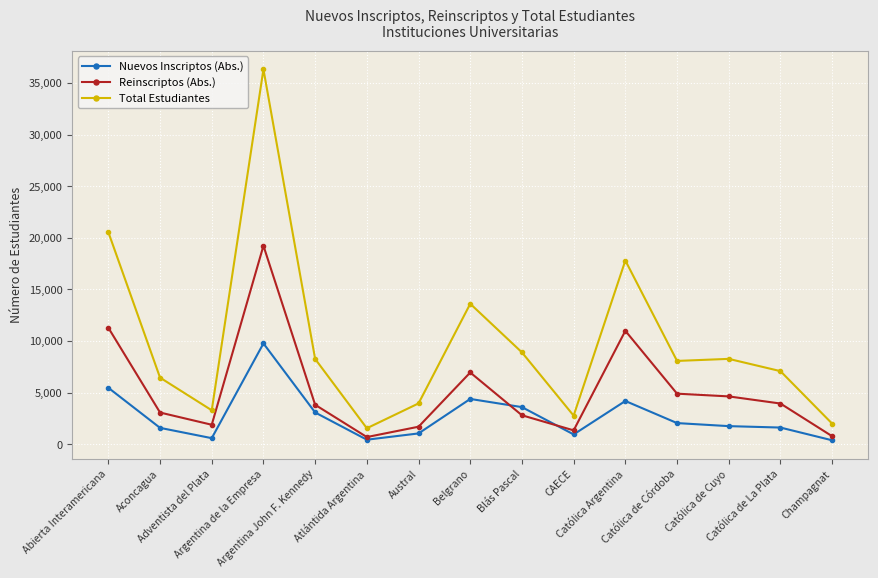

True or false: Reinscriptos (Abs.) and Total Estudiantes cross at least once.

False